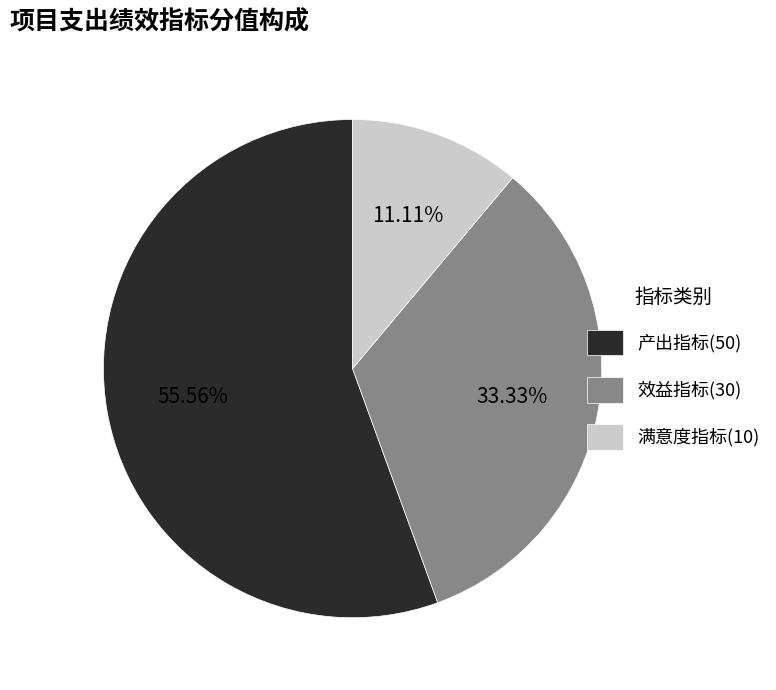

What is the ratio of the value at 产出指标 to the value at 效益指标?

1.7